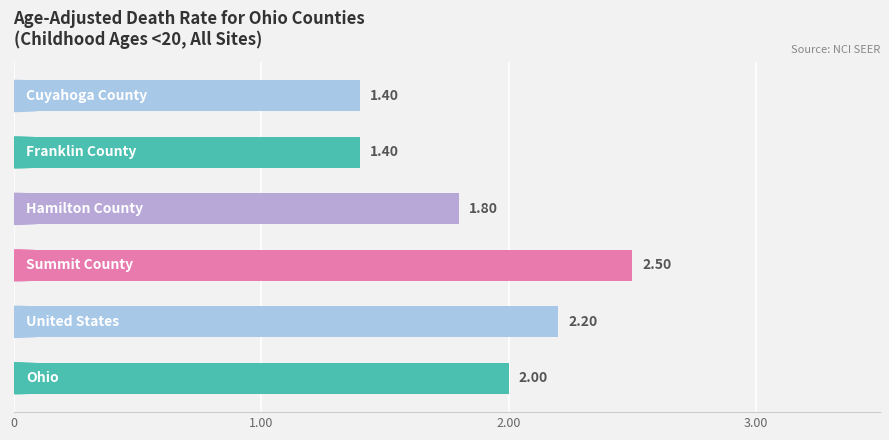

What is the difference between the maximum and minimum values?

1.1